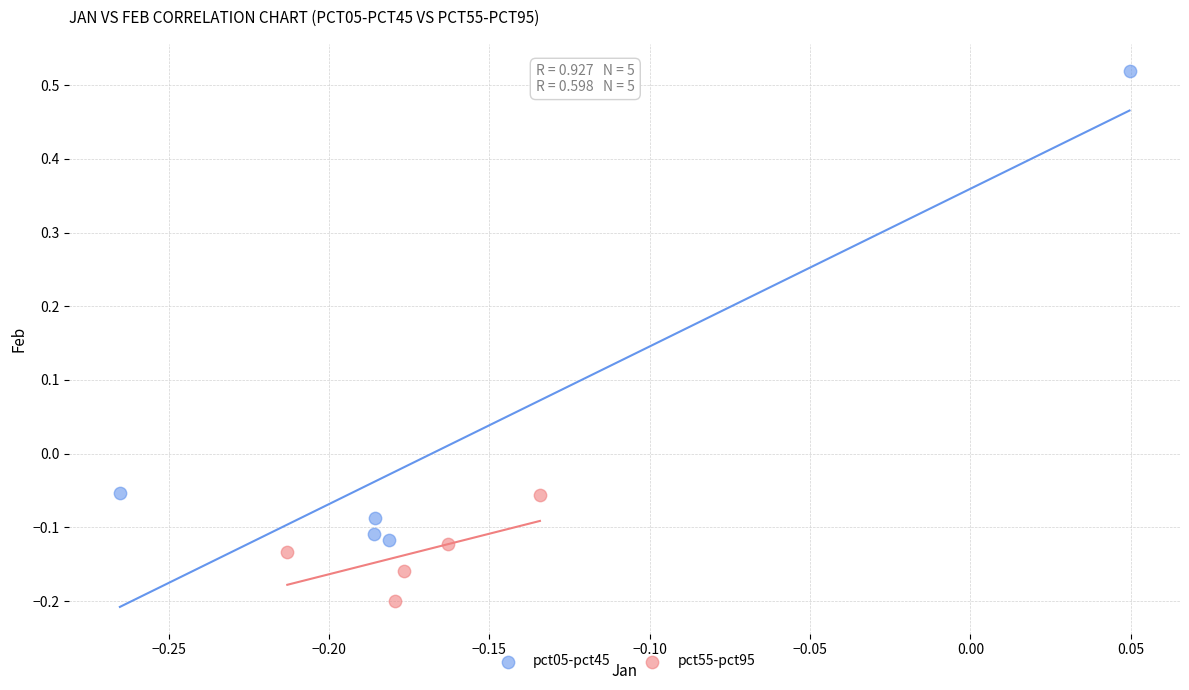

Which series has the widest spread of Y values?

pct05-pct45